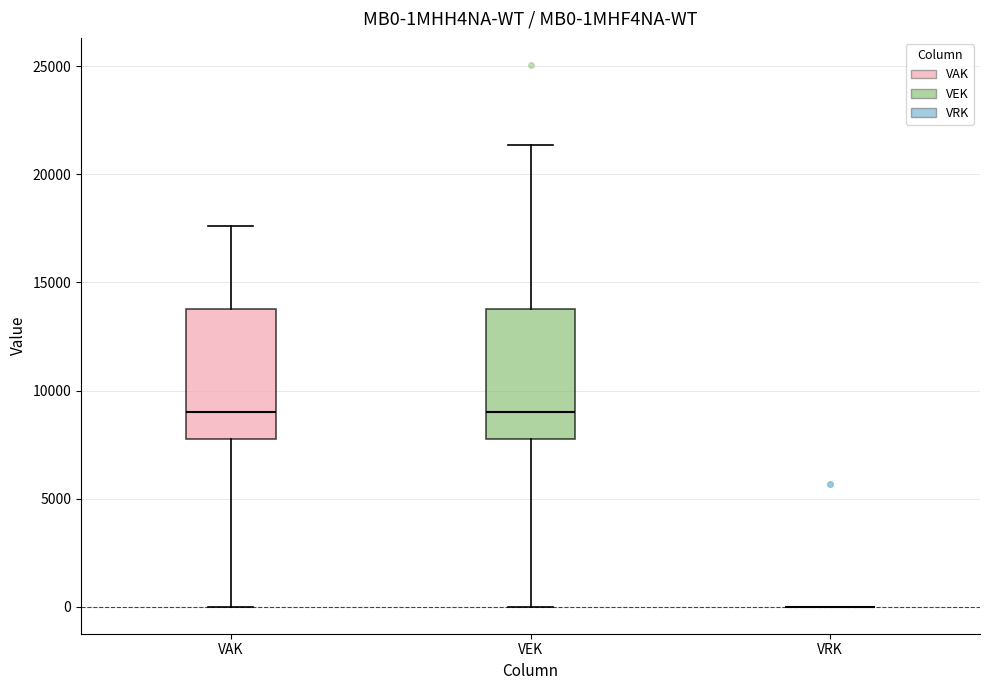

Reading left to right, read every box against the y-axis: the position of its median line, the range the box covers, and the ends of its whiskers. The values are not printed on the chart, so give them approximately, as read against the axis.

VAK: median 9000, box 8000 to 14000, whiskers 0 to 17500
VEK: median 9000, box 8000 to 14000, whiskers 0 to 21500
VRK: box collapsed to a line at 0, whiskers 0 to 0